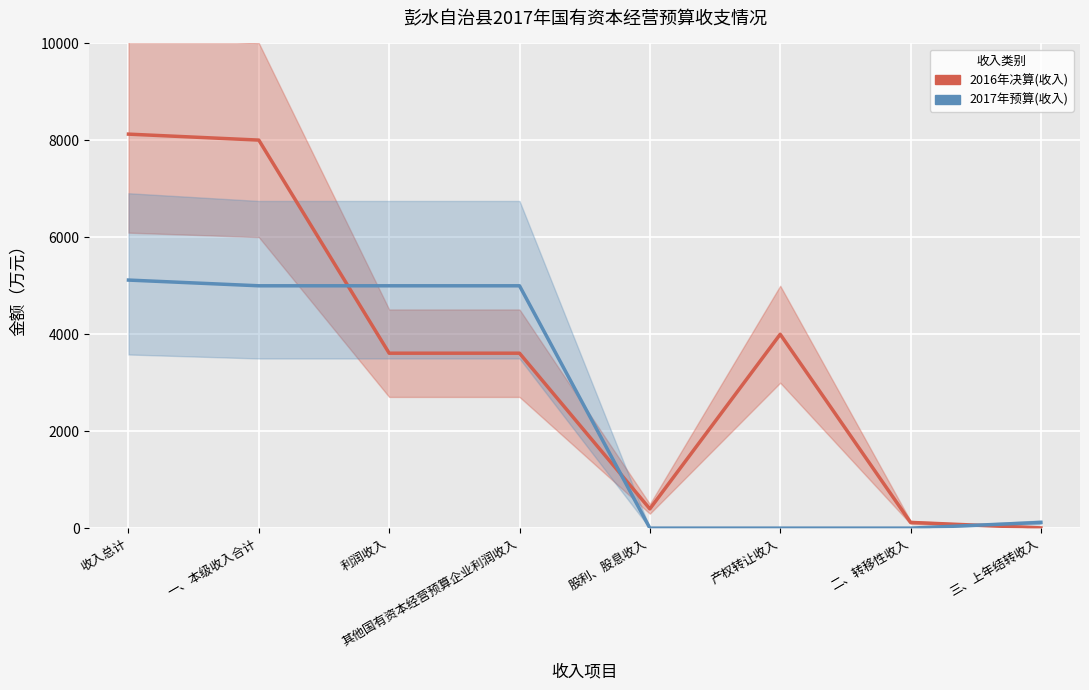

Where is 2016年决算(收入) nearest to the value 4067?

产权转让收入